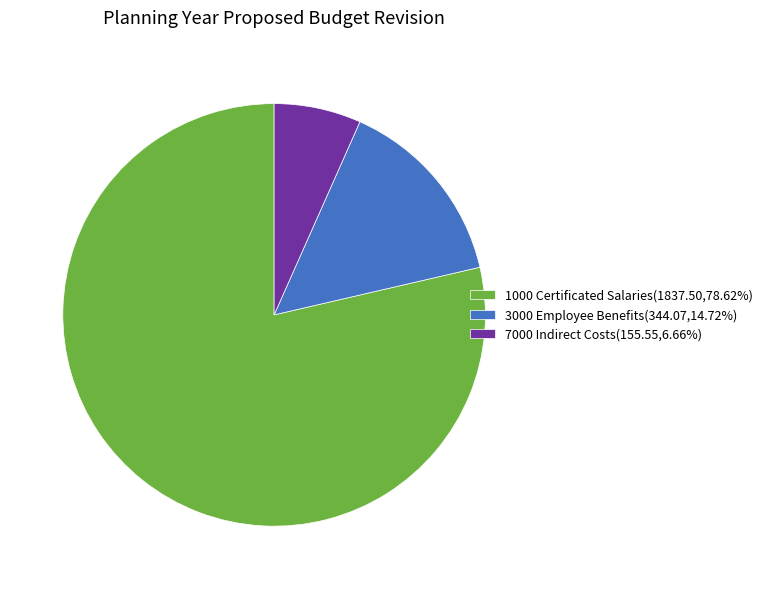

What is the smallest slice in the pie chart?

7000 Indirect Costs